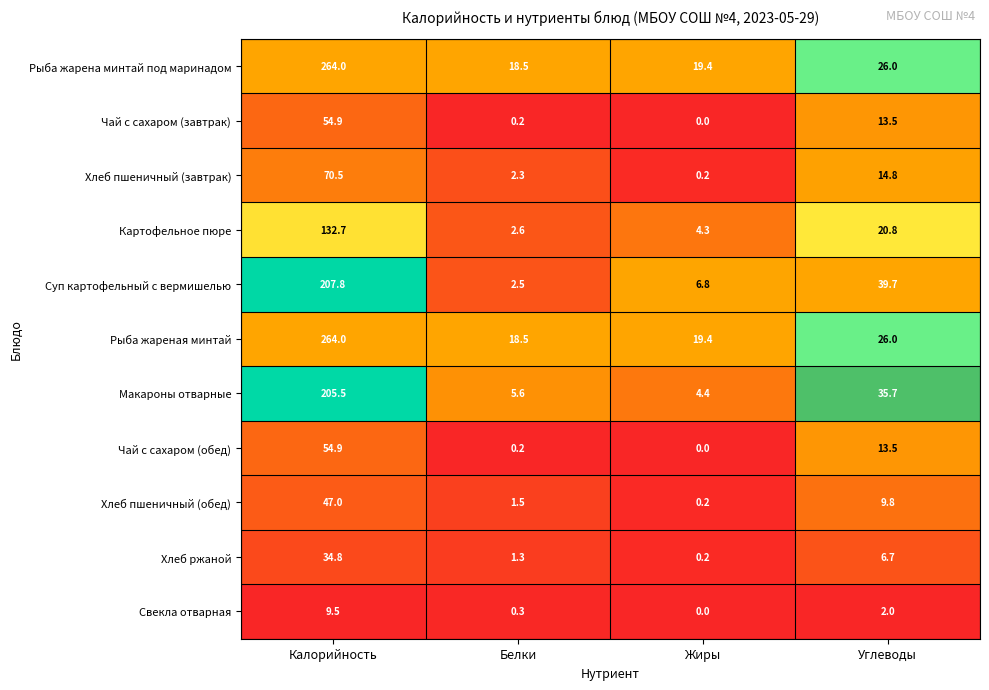

Is it true that Рыба жарена минтай под маринадом equals 26.0 at Углеводы?

True